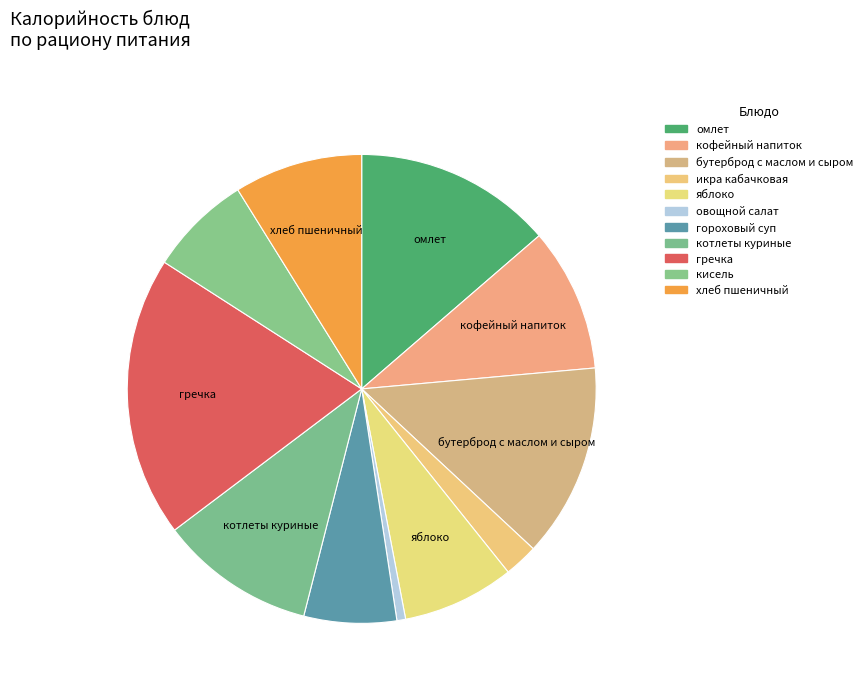

The хлеб пшеничный slice represents 9% of the pie. True or false?

True